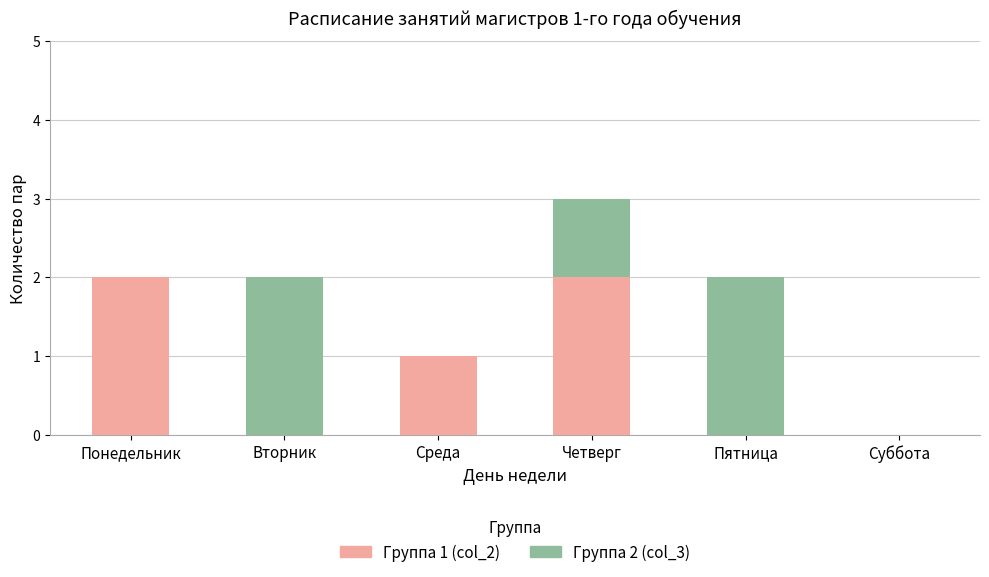

At which category is the sum across all series the highest?

Четверг